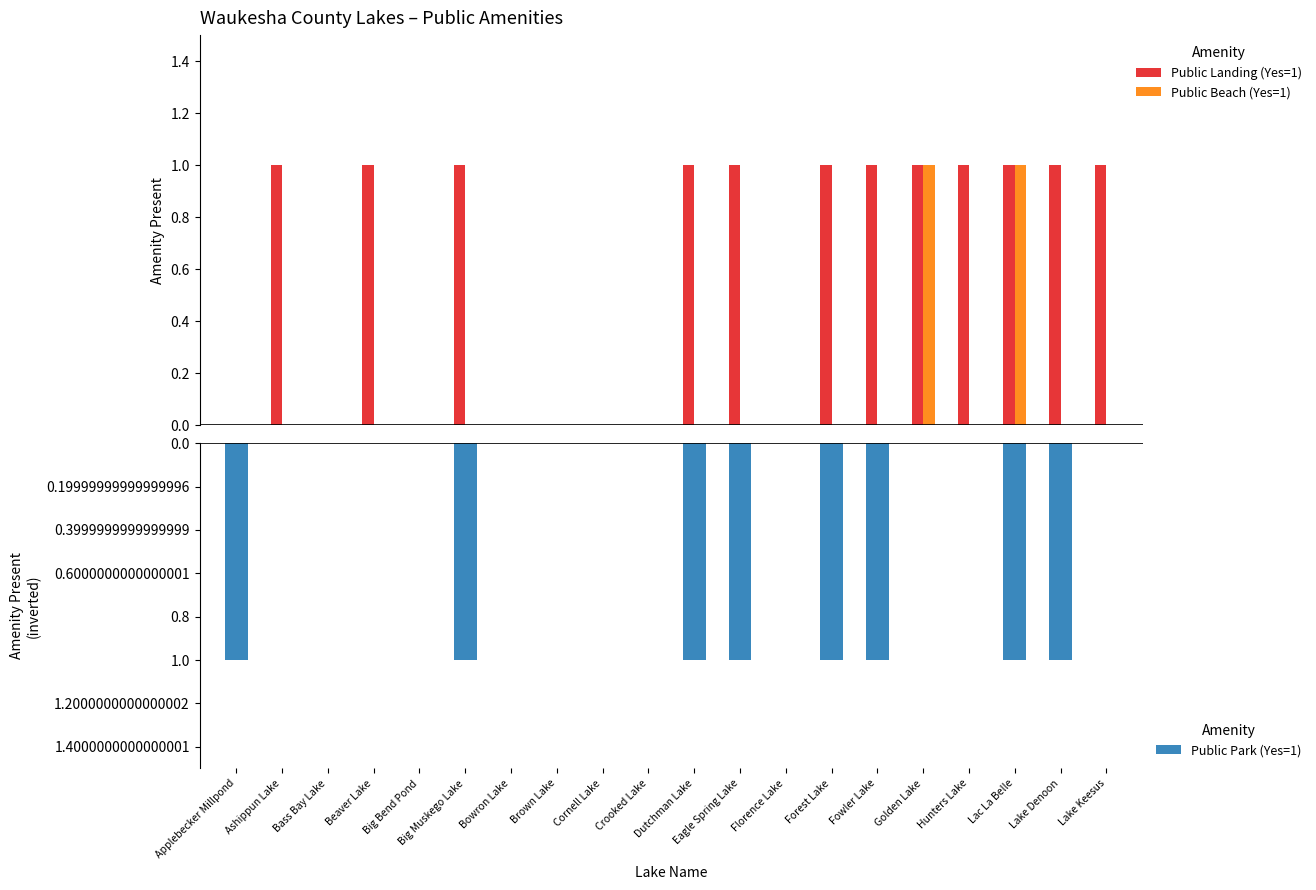

Reading left to right, extract all data points from this chart.

Public Landing (Yes=1): 0	1	0	1	0	1	0	0	0	0	1	1	0	1	1	1	1	1	1	1
Public Beach (Yes=1): 0	0	0	0	0	0	0	0	0	0	0	0	0	0	0	1	0	1	0	0
Public Park (Yes=1): -1	0	0	0	0	-1	0	0	0	0	-1	-1	0	-1	-1	0	0	-1	-1	0